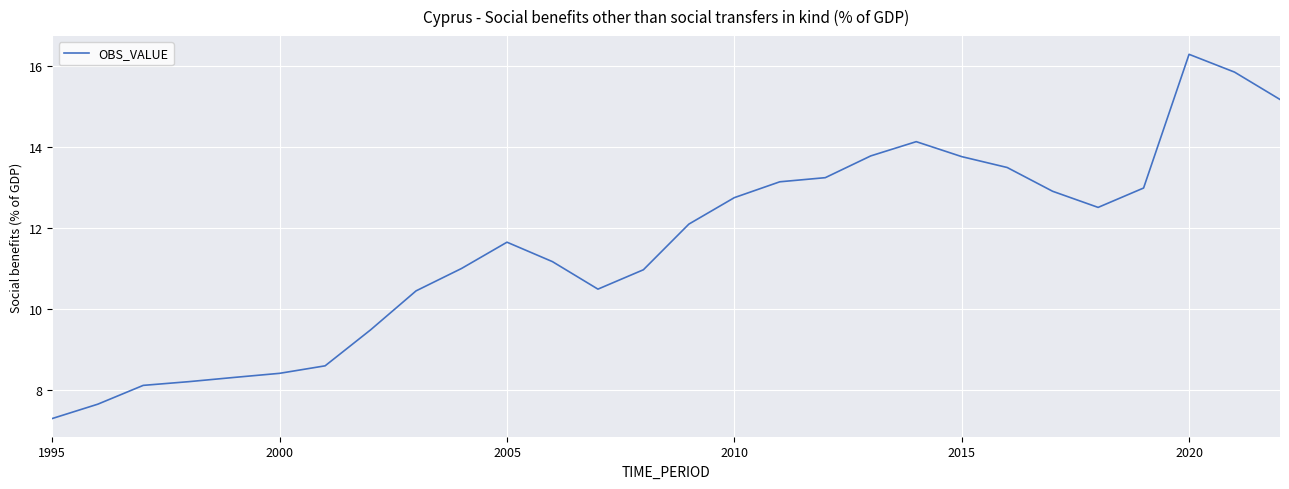

How many interior local peaks (higher than both neighbors) does the data have?

3